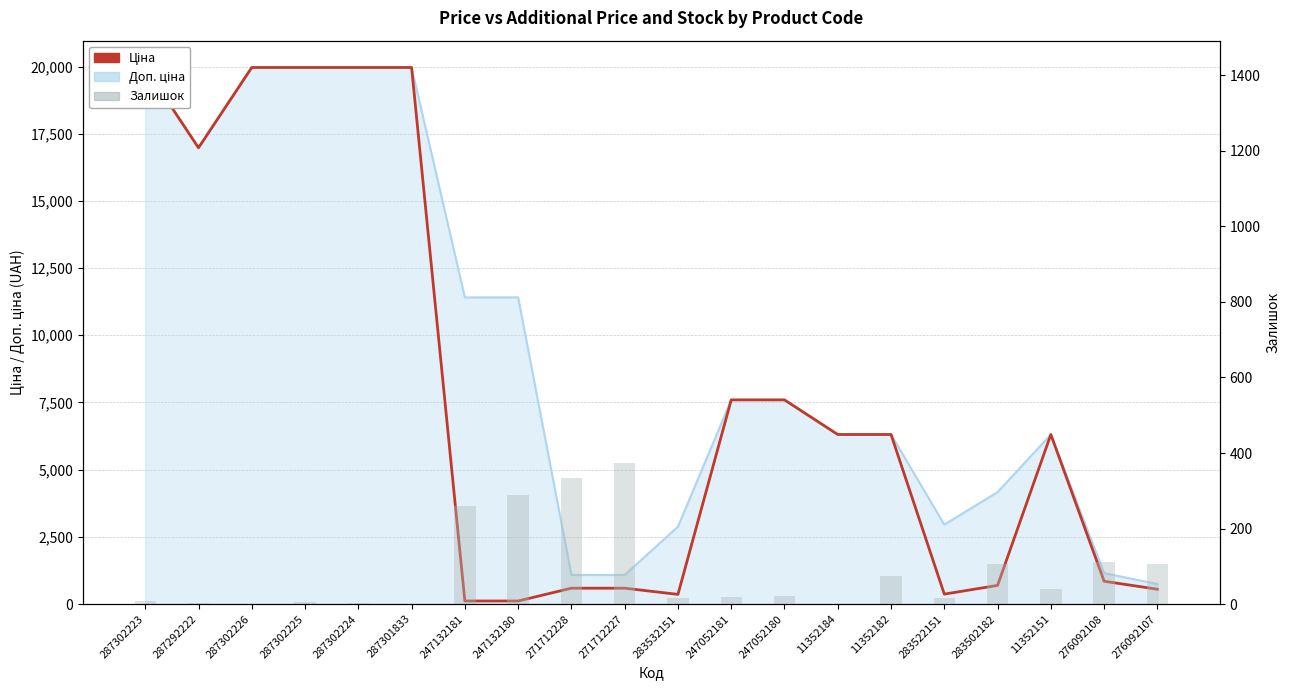

What is the label of the 4th bar from the left?

287302225